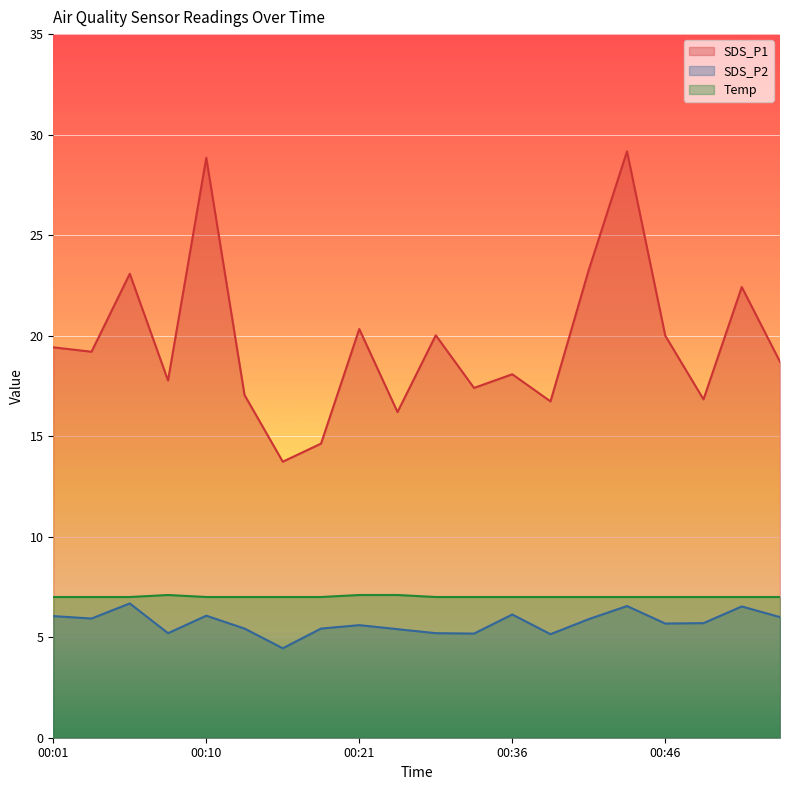

What is the difference between the SDS_P1 values at 00:01 and 00:13?

2.4